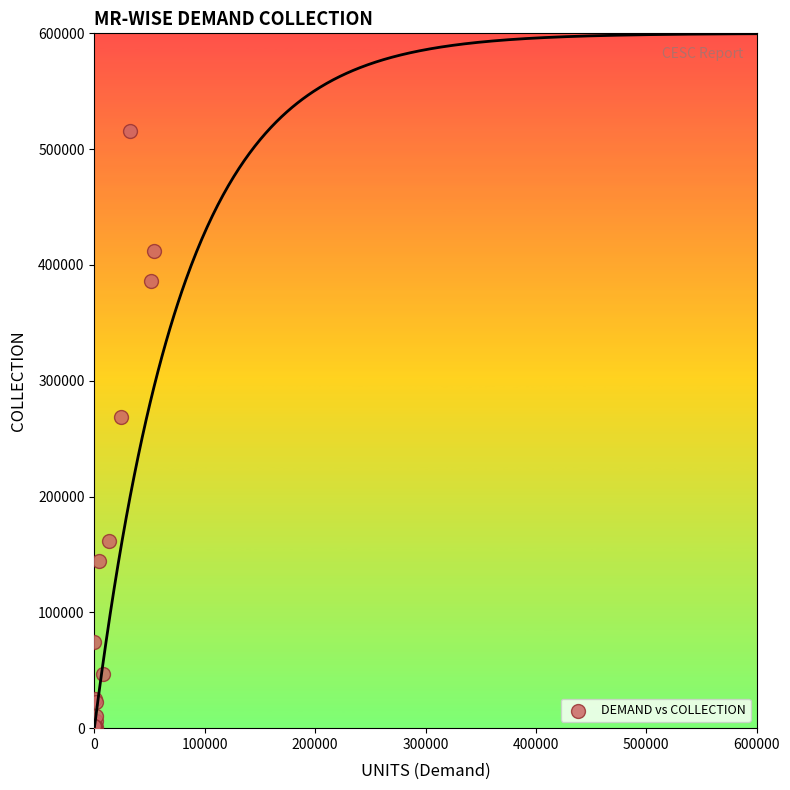

What Y value in the scatter plot is closest to 257841?

268348.0